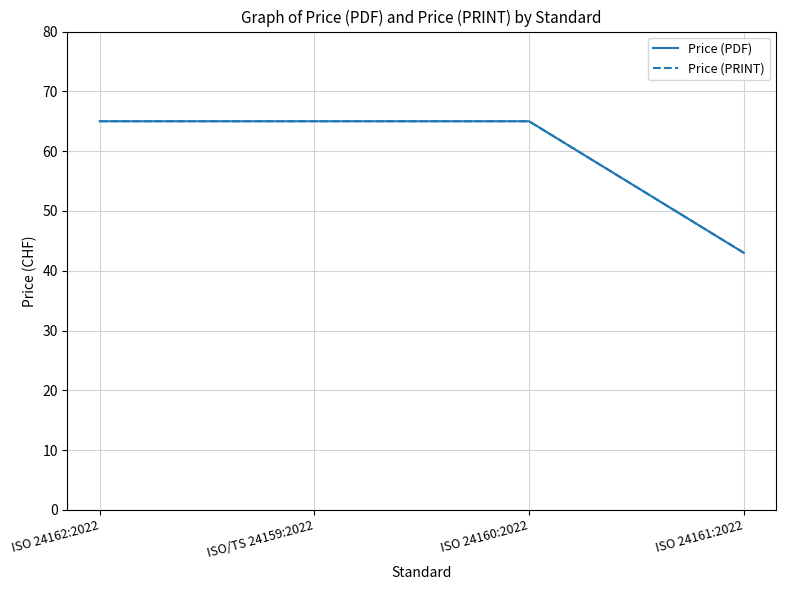

List the labels in order of Price (PDF) value, smallest first.

ISO 24161:2022, ISO 24162:2022, ISO/TS 24159:2022, ISO 24160:2022